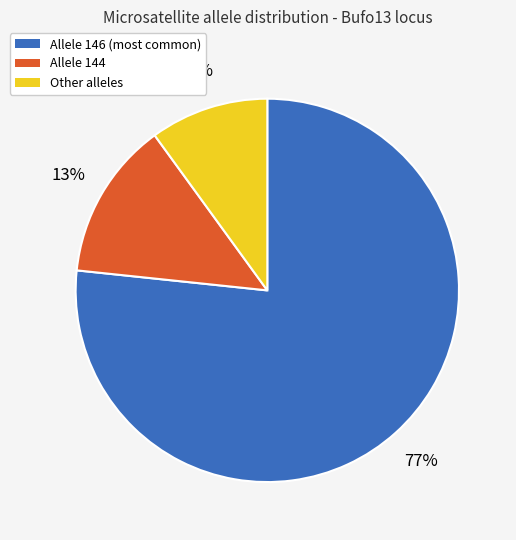

What is the ratio of the value at Allele 146 (most common) to the value at Other alleles?

7.7